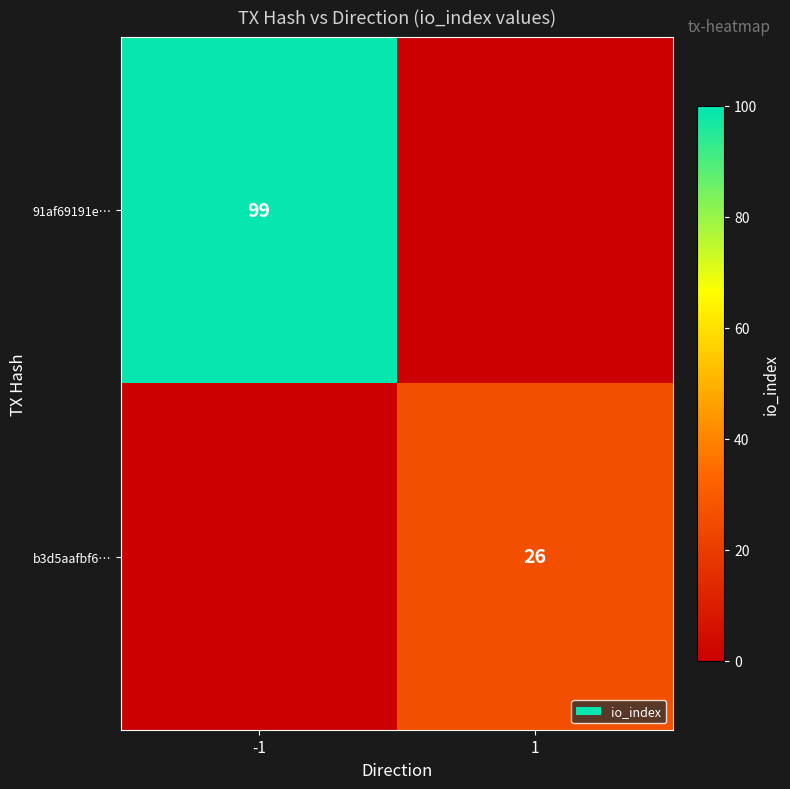

Is it true that b3d5aafbf6… equals 42 at 1?

False